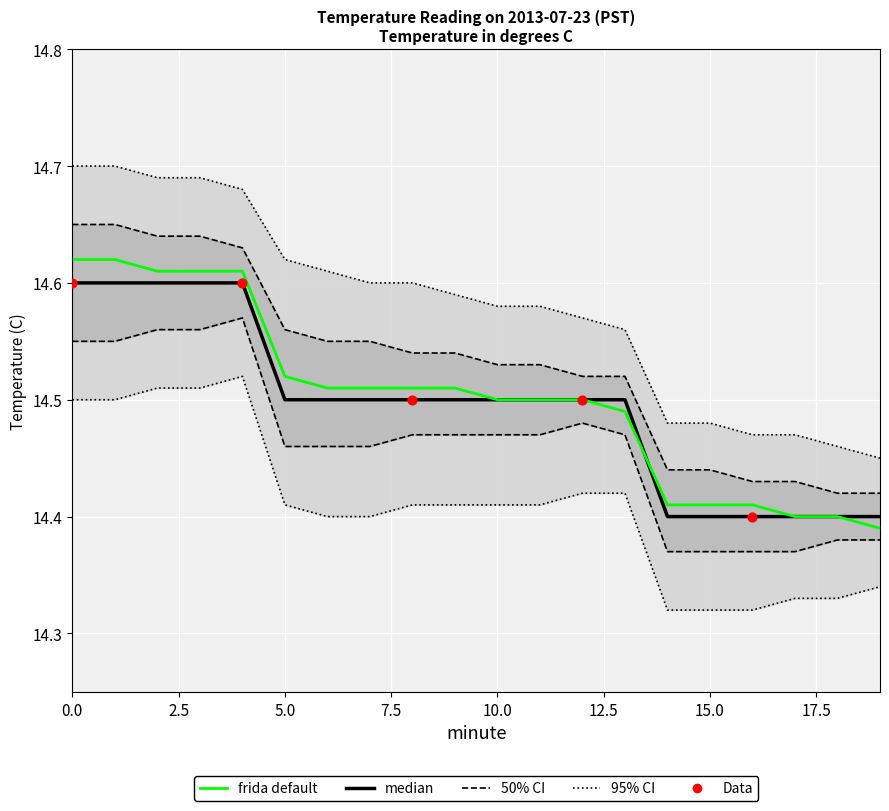

Which series has the largest Y range (max minus min)?

95CI_upper